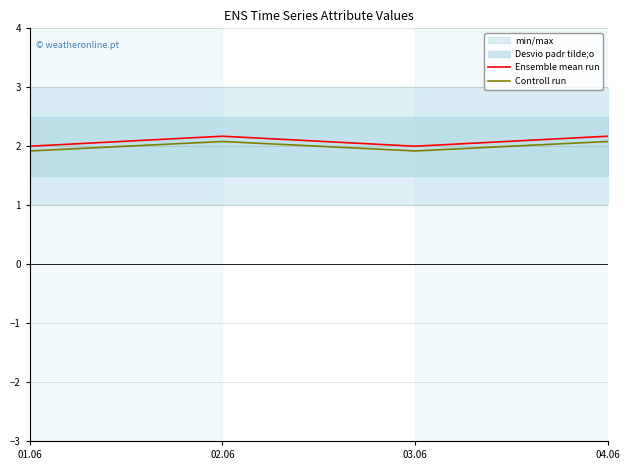

What is the label of the 3rd point from the left?

03.06